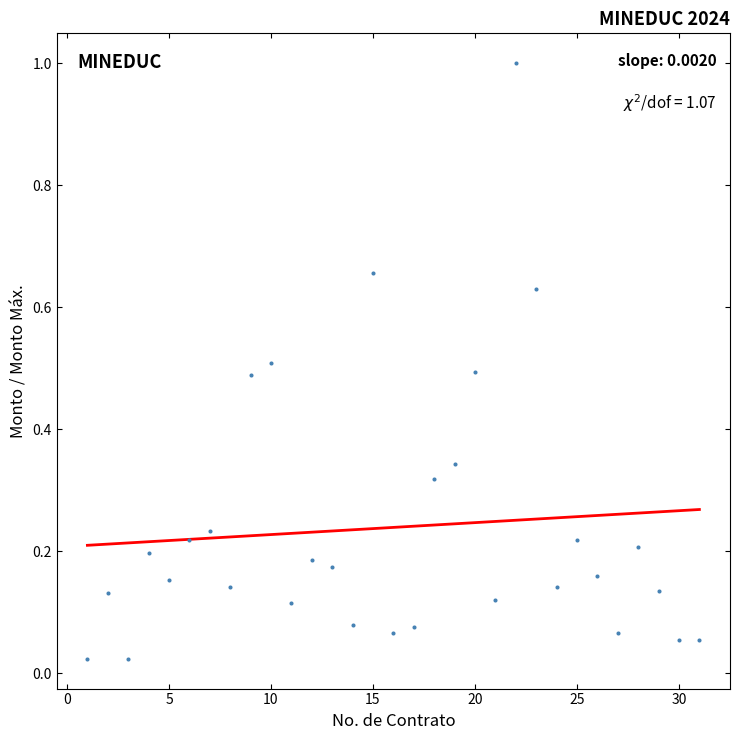

What is the range of X values (max minus min)?

30.0